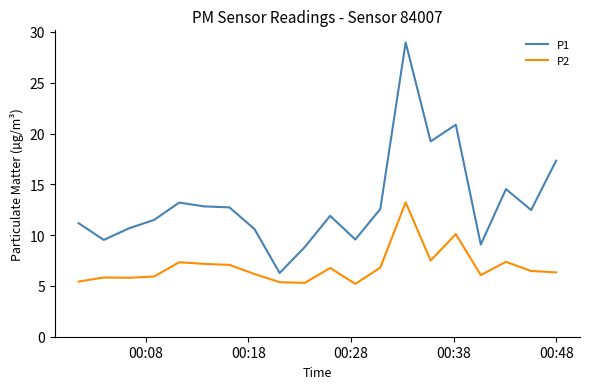

Which series has the largest total across all categories?

P1